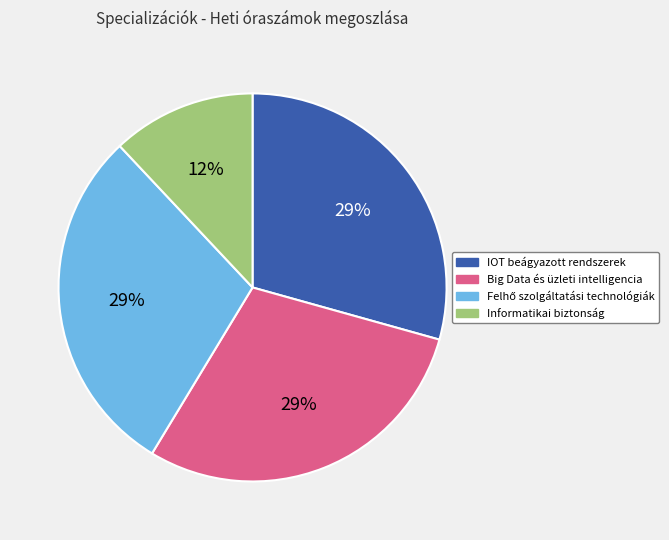

Which has a higher value, IOT beágyazott rendszerek or Informatikai biztonság?

IOT beágyazott rendszerek